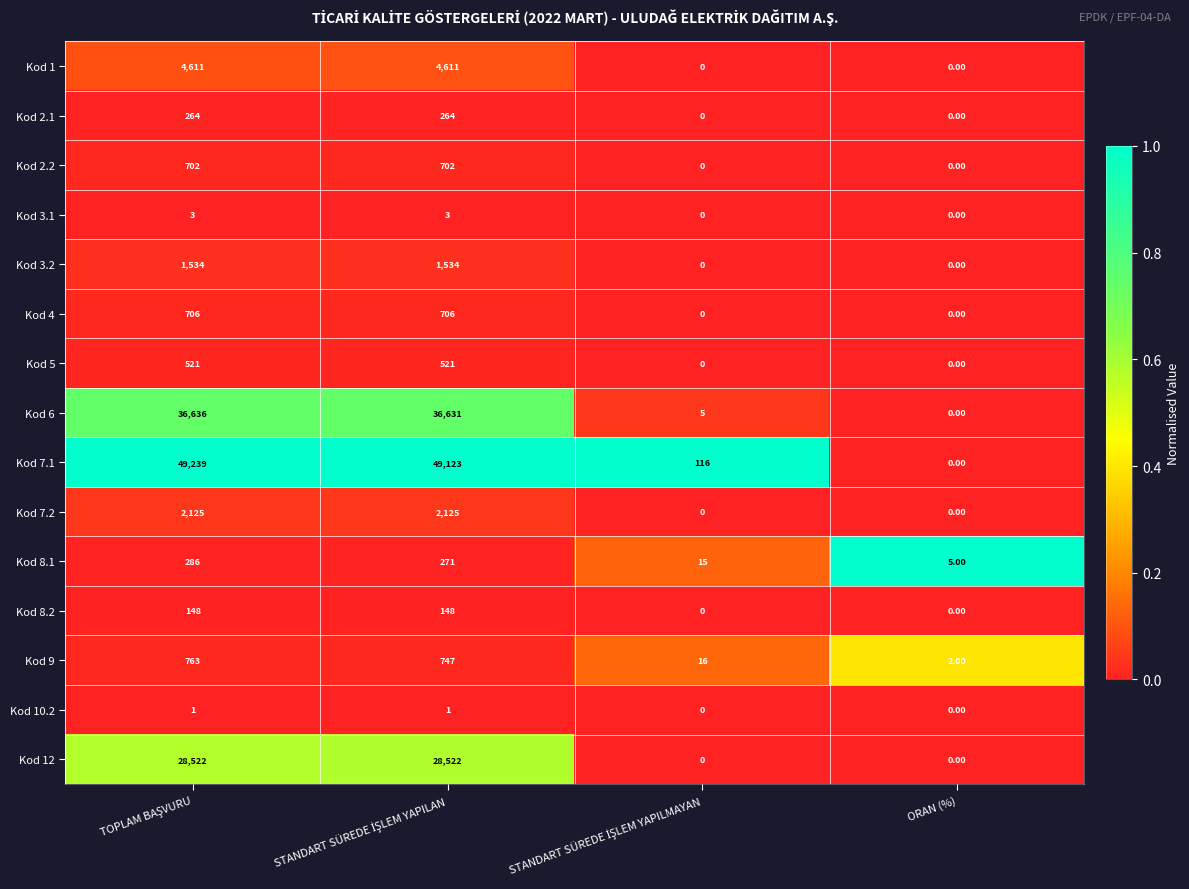

Rank the series by their maximum value, from highest to lowest.

Kod 7.1, Kod 6, Kod 12, Kod 1, Kod 7.2, Kod 3.2, Kod 9, Kod 4, Kod 2.2, Kod 5, Kod 8.1, Kod 2.1, Kod 8.2, Kod 3.1, Kod 10.2